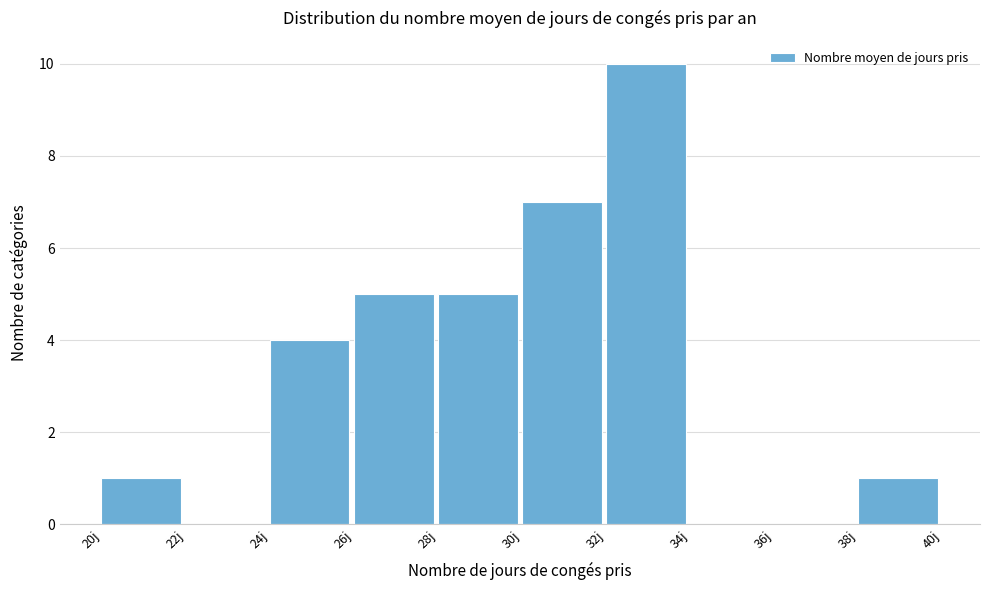

How tall is the bar that spans 24 to 26 on the x-axis? The values are not printed on the chart, so give them approximately, as read against the axis.

4